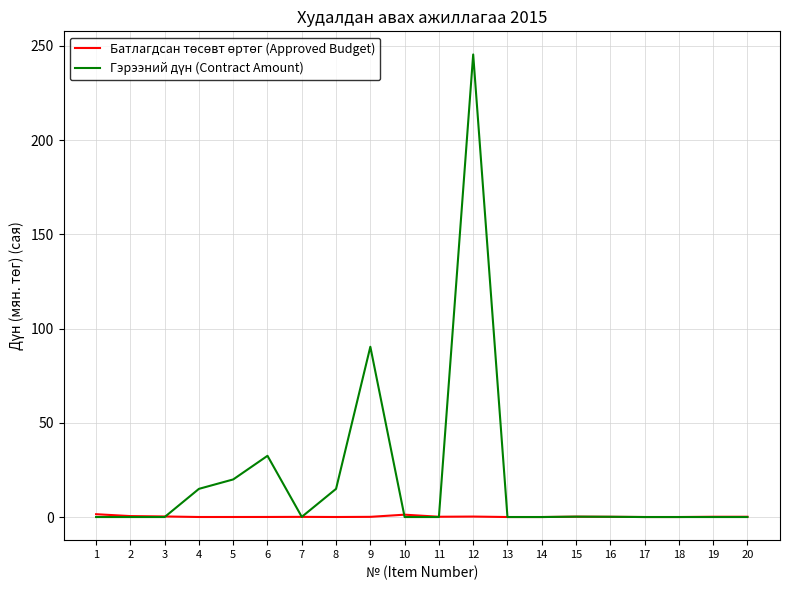

Does the chart display data point markers on the line(s)?

No